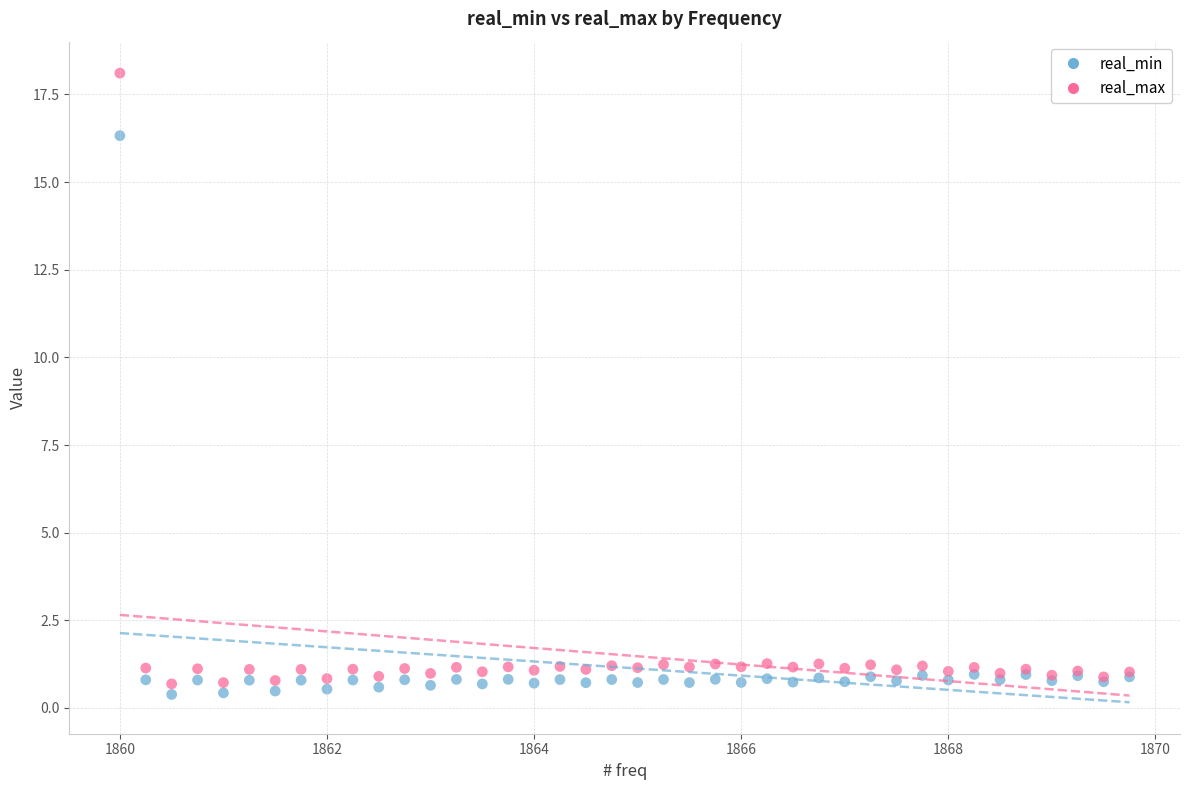

Across all series, what Y value is closest to 9?

16.3